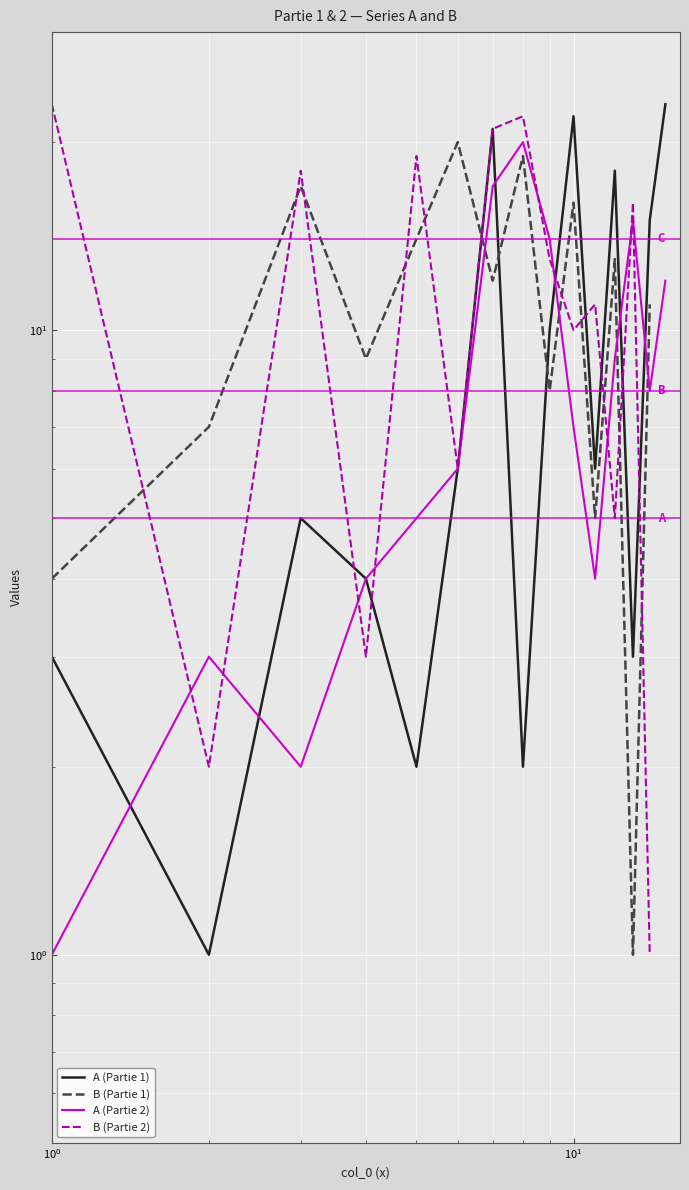

Which series has the largest range (max minus min)?

A (Partie 1)